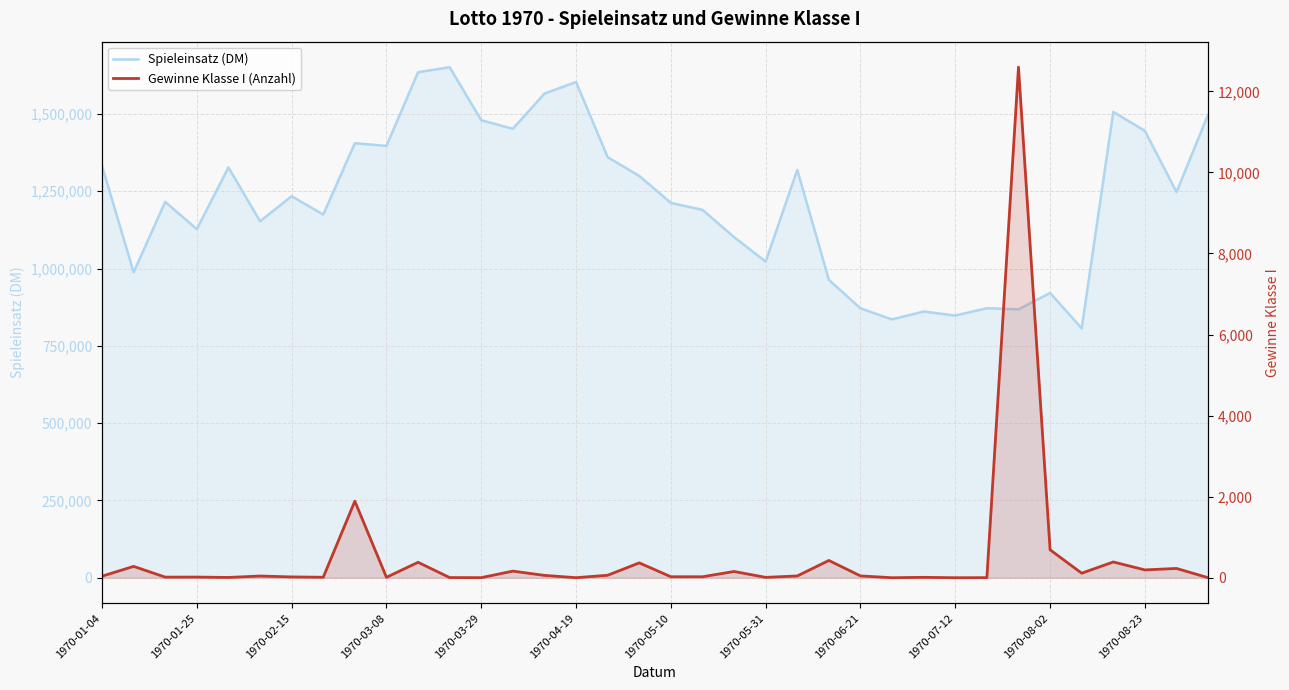

In Spieleinsatz (DM), how many points are lower than both neighbors (excluding endpoints)?

12